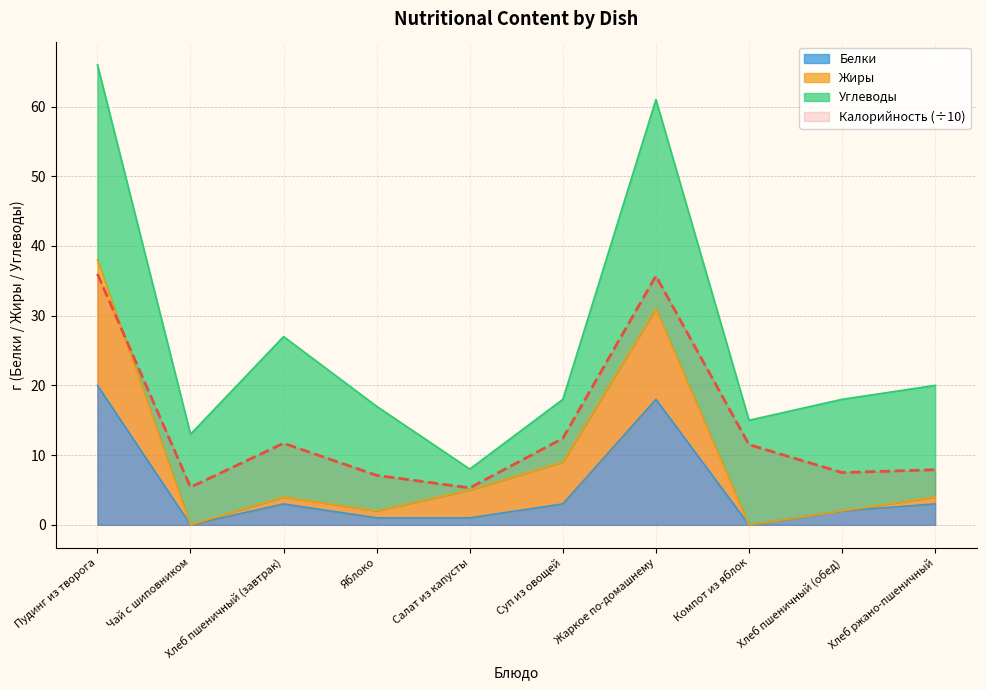

Is it true that Калорийность (÷10) equals 11.7 at Хлеб пшеничный (завтрак)?

True